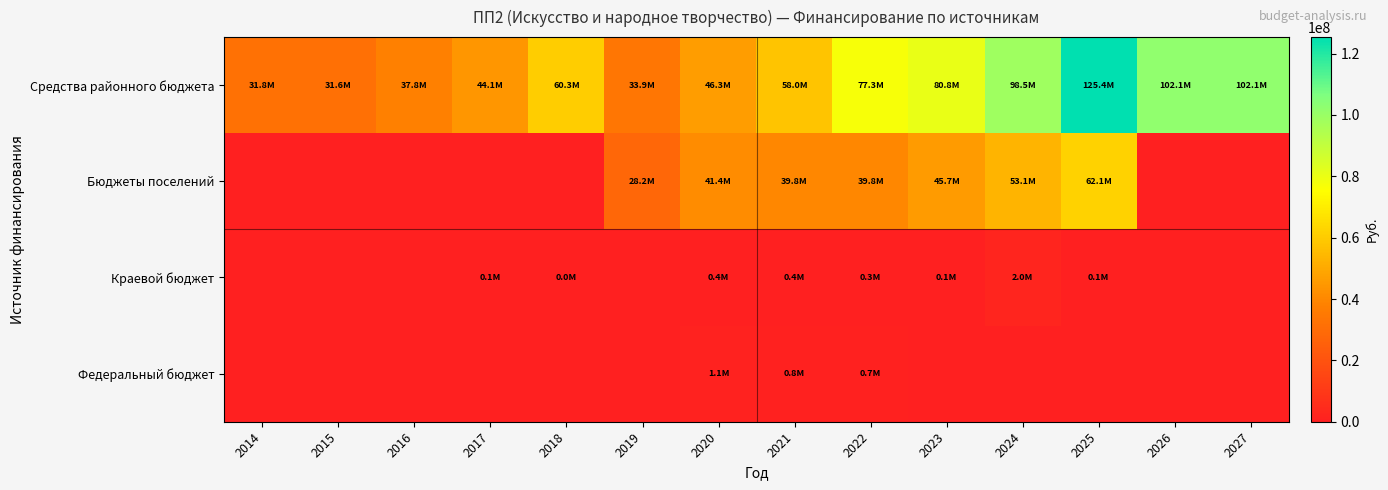

Which has a higher value, 2020 or 2027?

2027